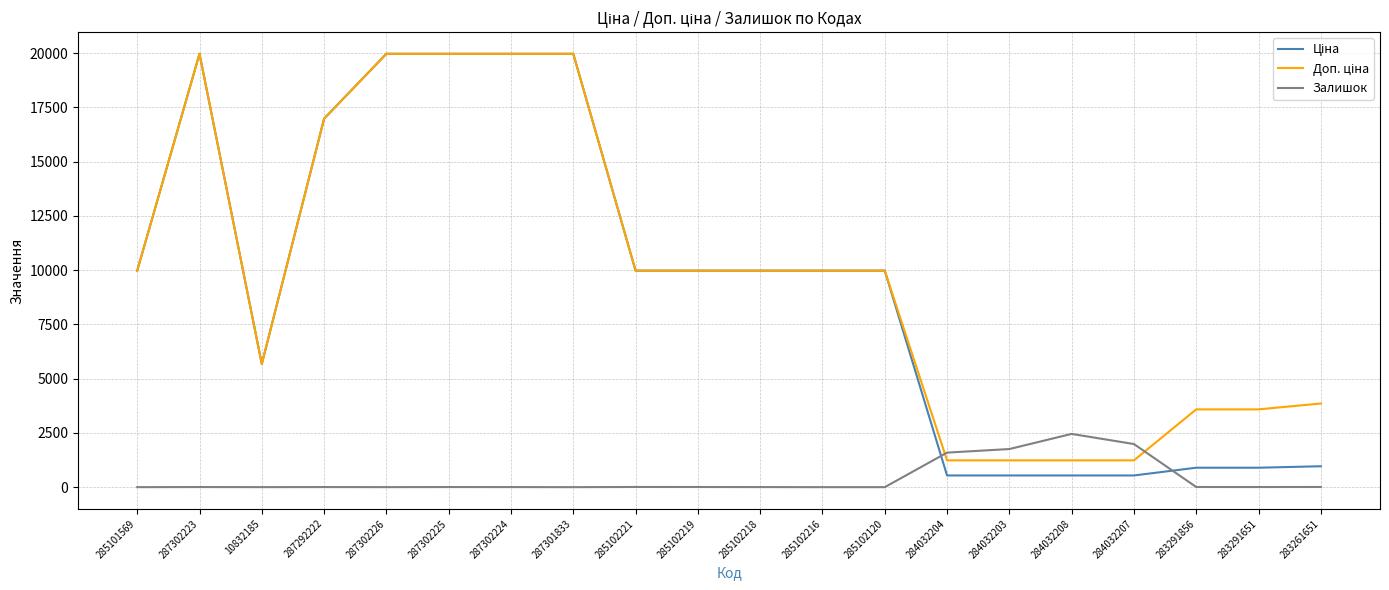

What is the label of the 4th point from the left?

287292222